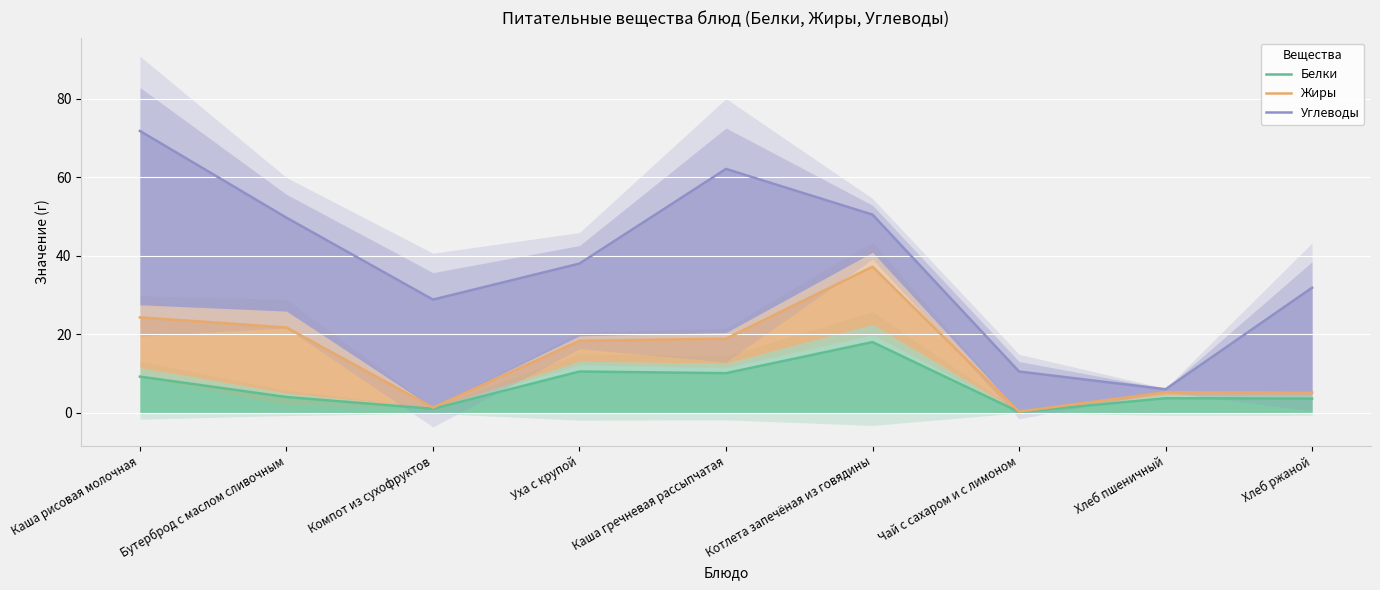

True or false: Белки and Жиры intersect in this chart.

False